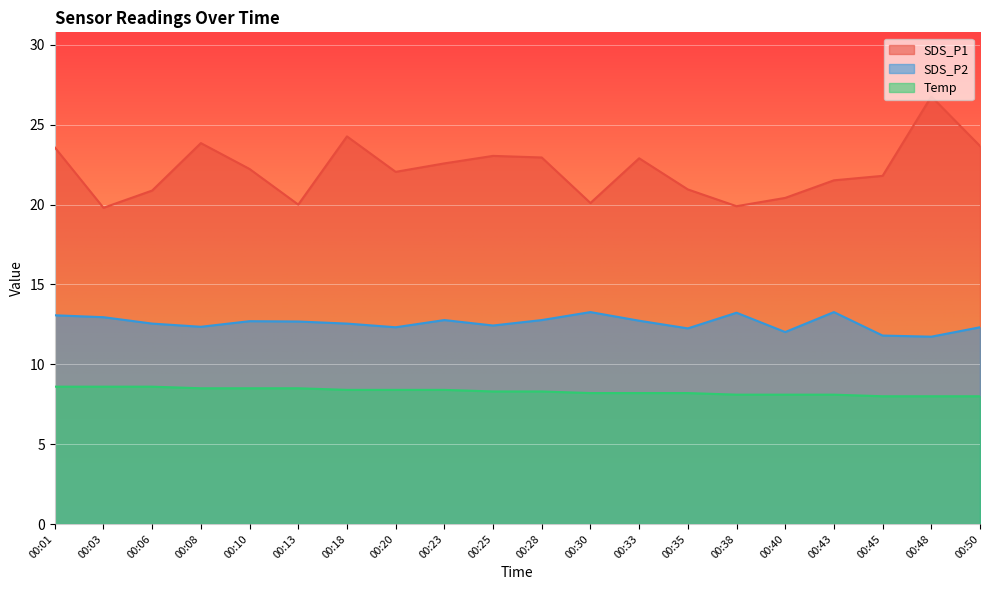

How many lines are shown in the chart?

3